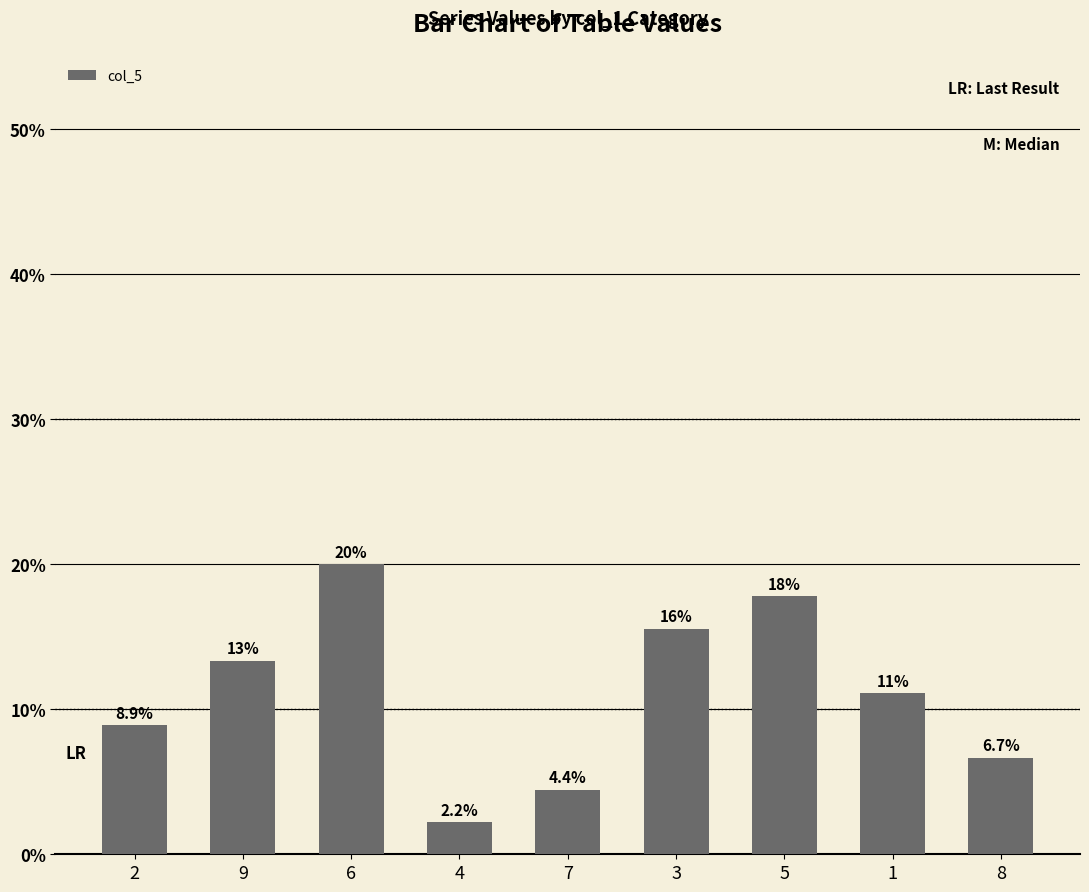

What is the value of the 9th bar from the left?

6.7